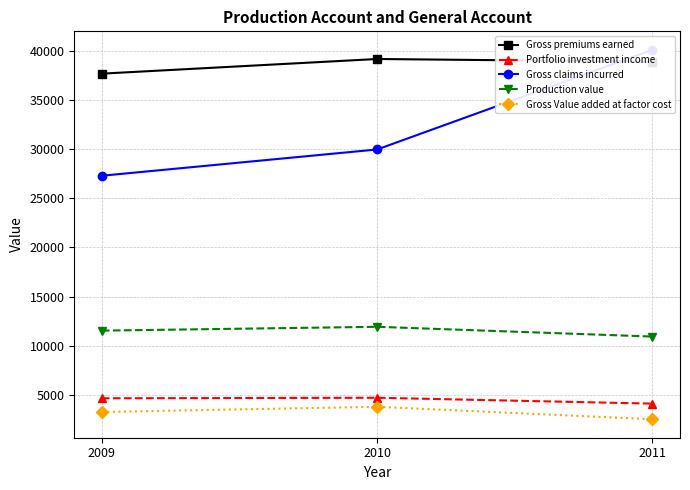

Reading right to left, extract all data points from this chart.

Gross premiums earned: 2011=38870	2010=39144	2009=37655
Portfolio investment income: 2011=4122	2010=4717	2009=4664
Gross claims incurred: 2011=40078	2010=29949	2009=27280
Production value: 2011=10936	2010=11928	2009=11539
Gross Value added at factor cost: 2011=2533	2010=3799	2009=3273